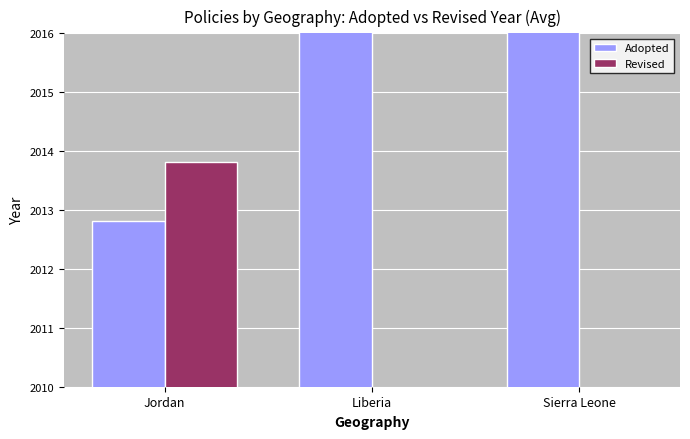

What is the value of the Adopted bar at the 1st from the left?

2012.8